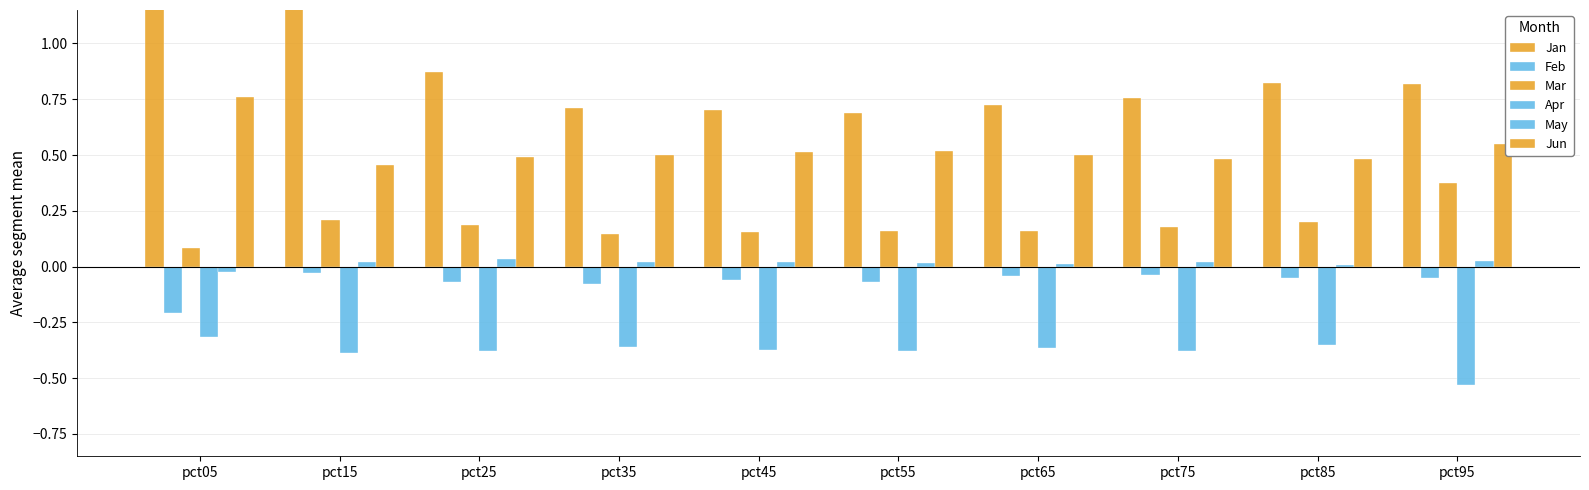

Is the value of Apr at pct55 greater than the value of Mar at pct25?

No